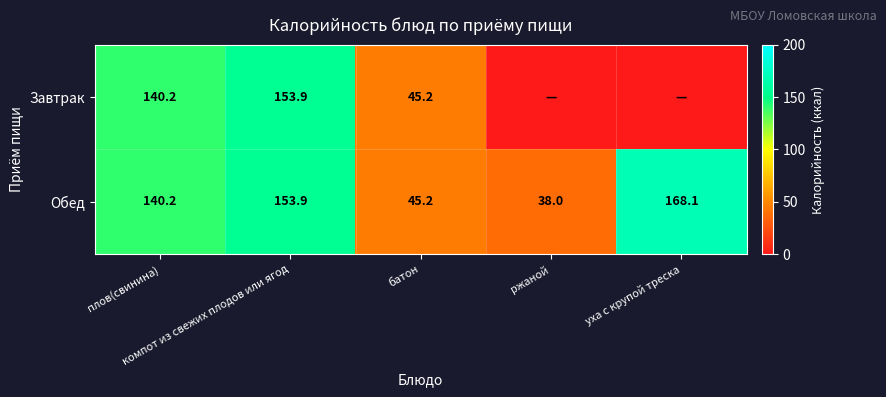

What is the difference between the second highest and second lowest values in the Обед series?

108.7